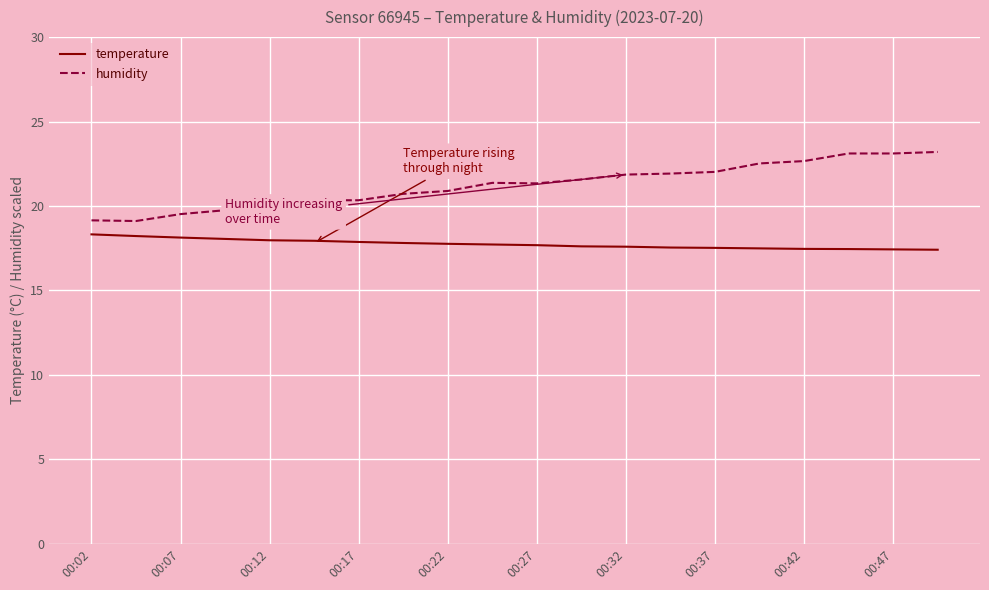

True or false: temperature and humidity cross at least once.

False